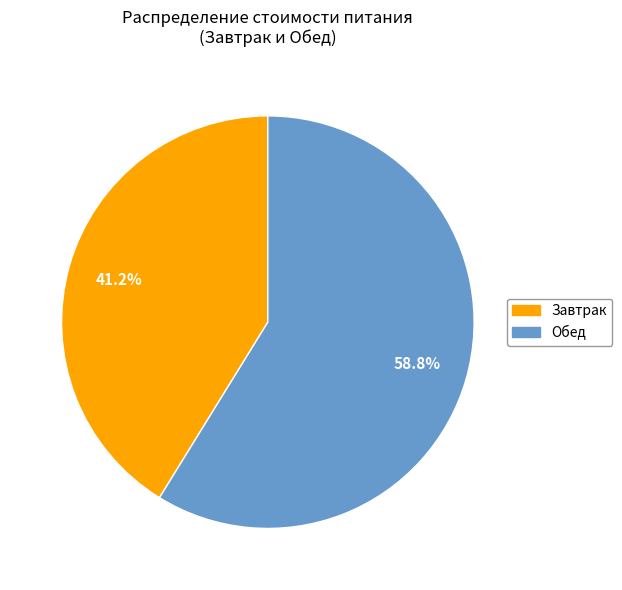

Rank the categories by value from lowest to highest.

Завтрак, Обед